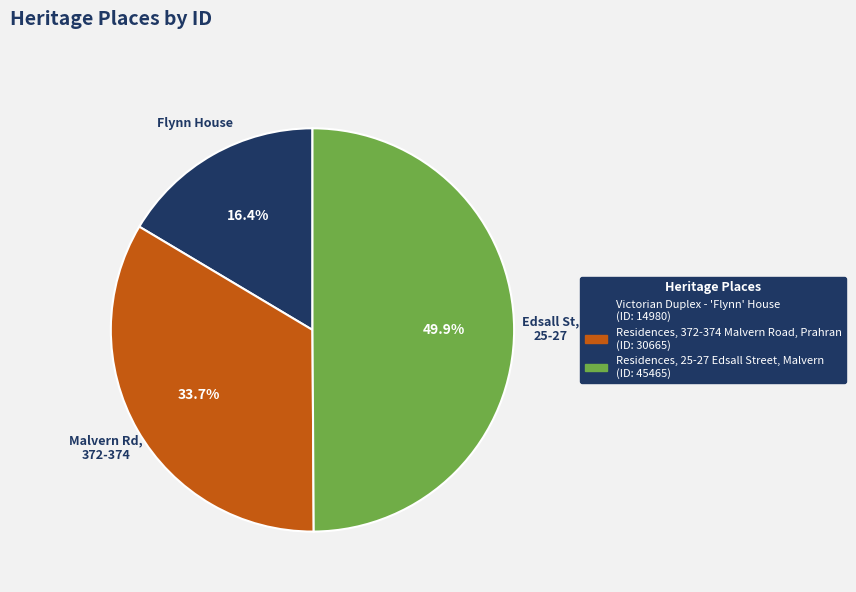

To the nearest percent, what is the difference between the Residences, 25-27 Edsall Street, Malvern and Residences, 372-374 Malvern Road, Prahran slice percentages?

16%